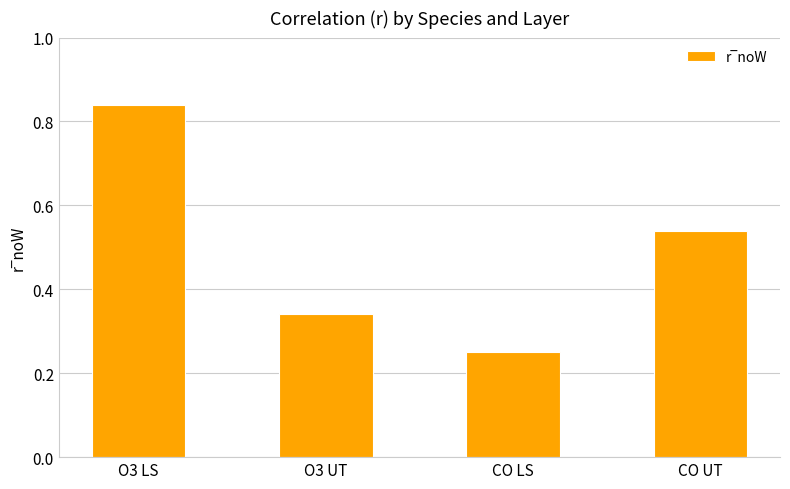

True or false: the data shows 0.1 at CO LS.

False